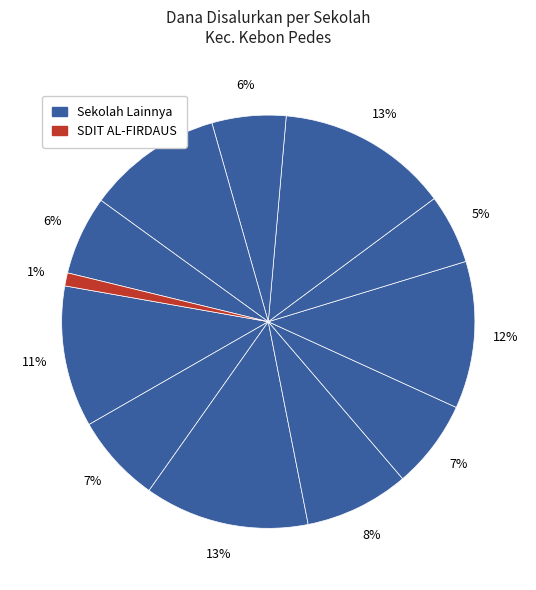

How many slices are in this pie chart?

12